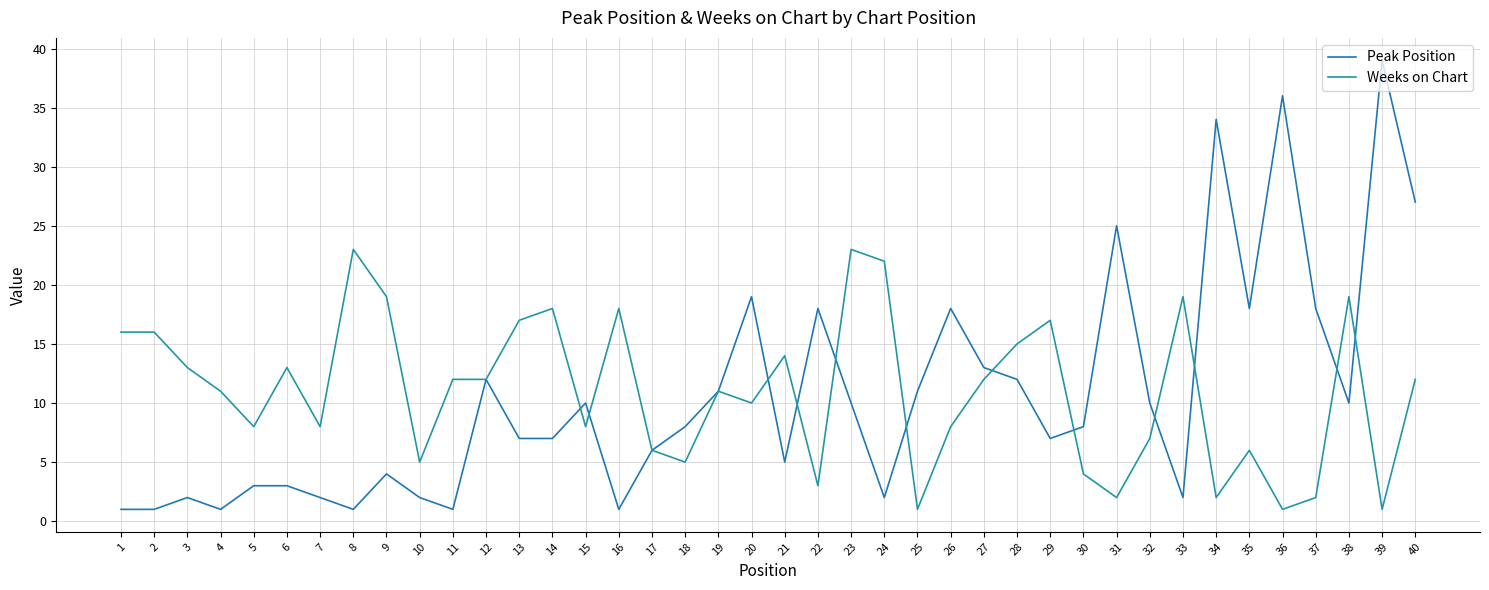

In Peak Position, how many points are lower than both neighbors (excluding endpoints)?

10